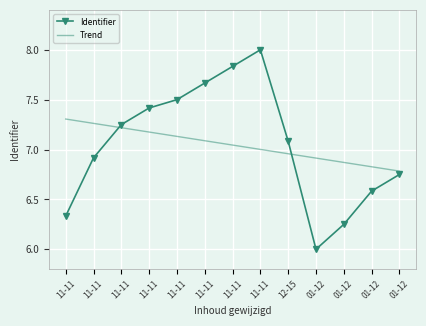

At which label does Trend reach its peak?

11-11